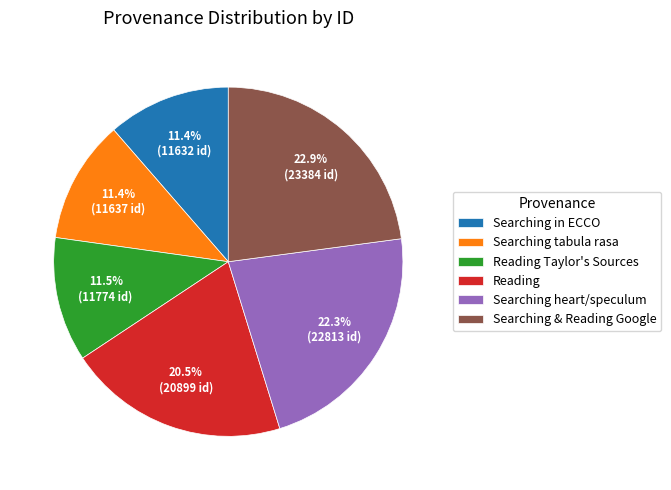

What is the ratio of the value at Reading to the value at Searching tabula rasa?

1.8